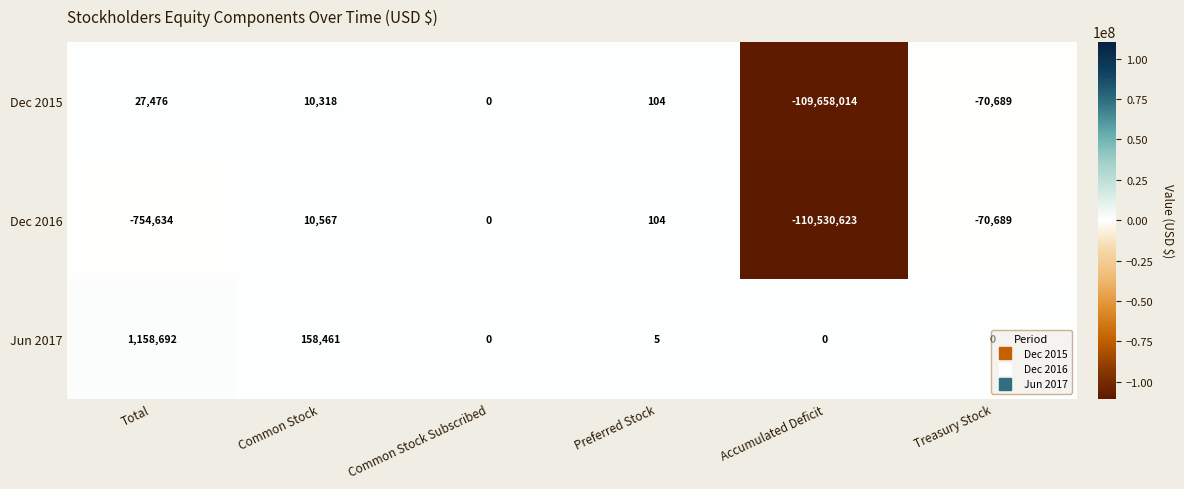

Is it true that Dec 2015 equals 73047315 at Common Stock Subscribed?

False